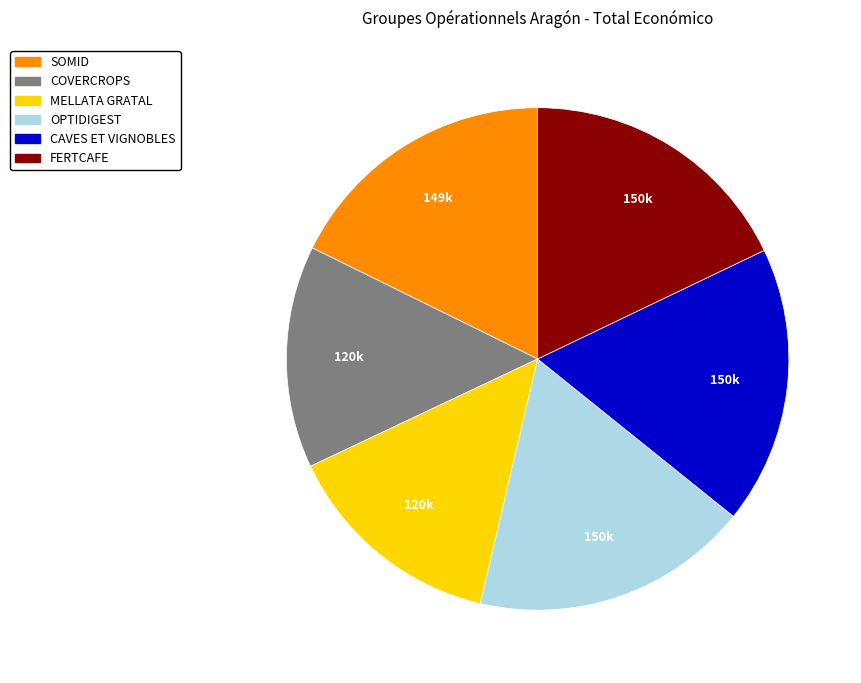

How many slices are in this pie chart?

6